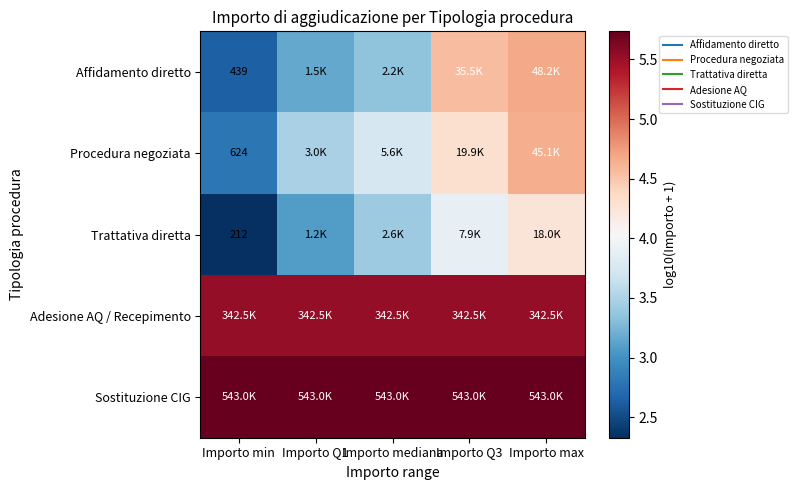

What is the average value of the Procedura negoziata series?

3.8